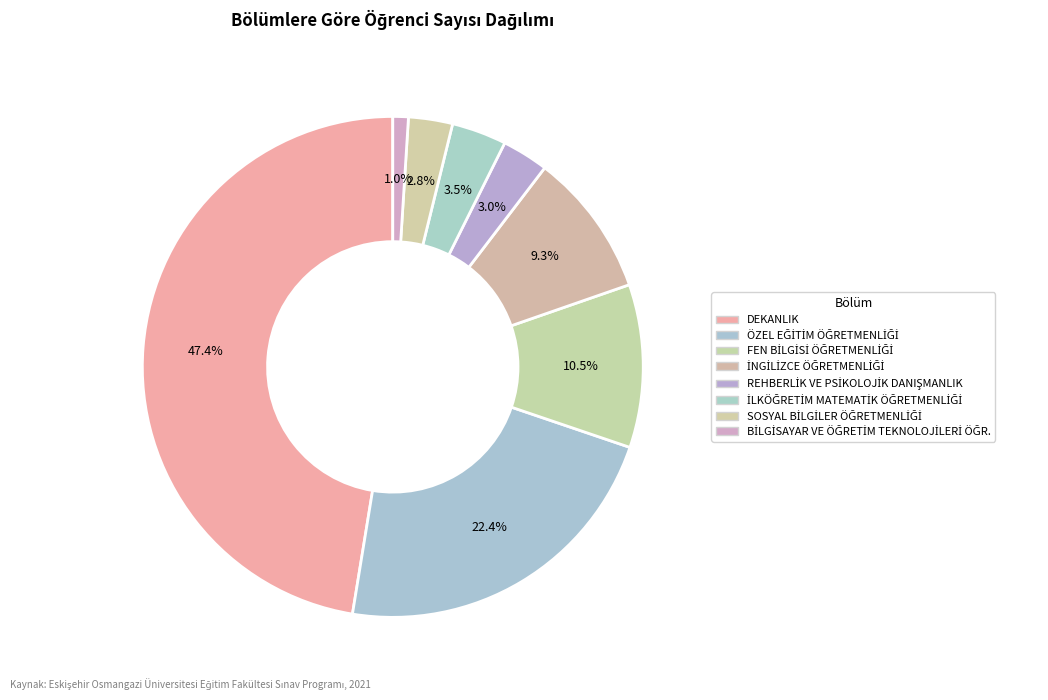

True or false: REHBERLİK VE PSİKOLOJİK DANIŞMANLIK accounts for 17% of the total.

False